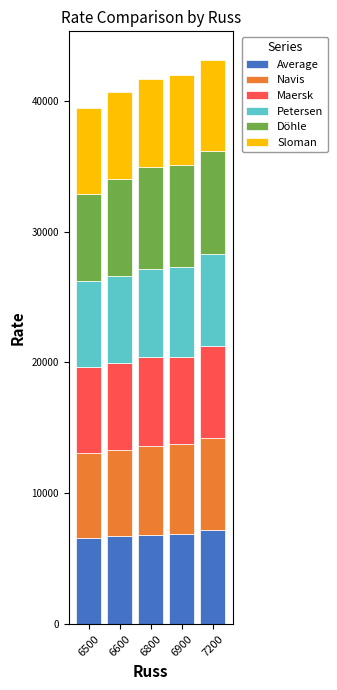

What is the highest value of the Average series?

7164.1